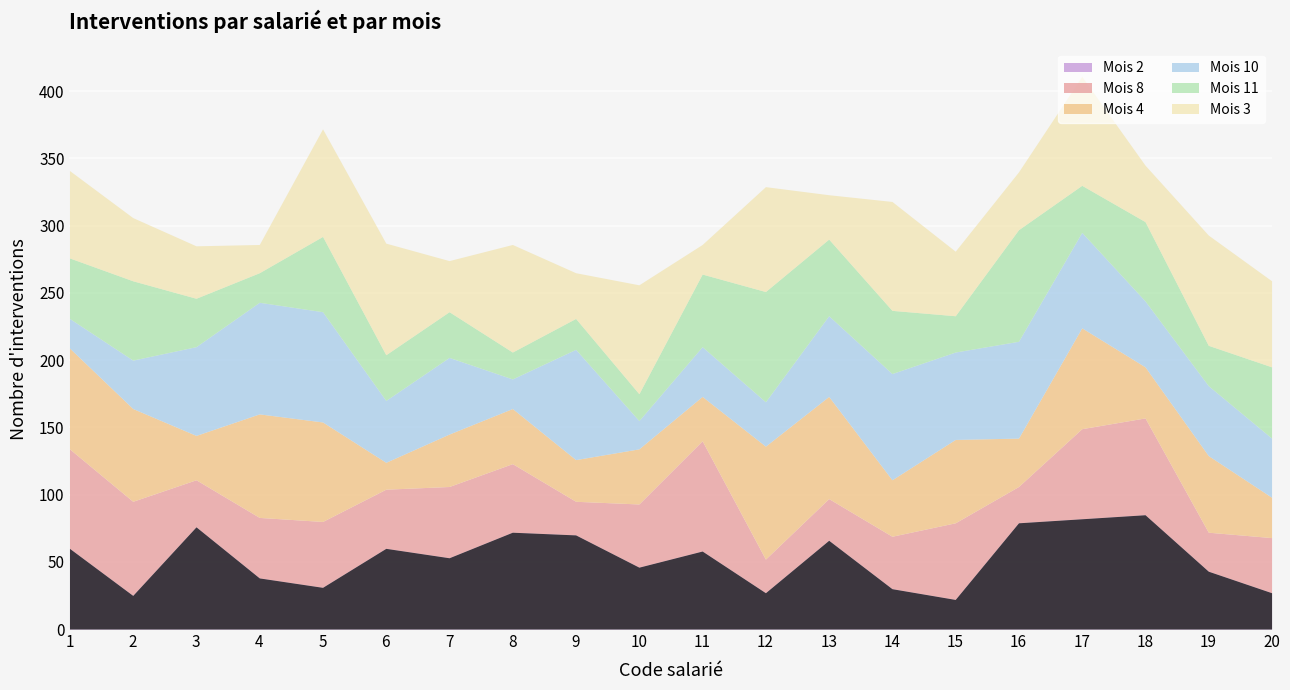

Which label corresponds to the smallest value in the chart?

6